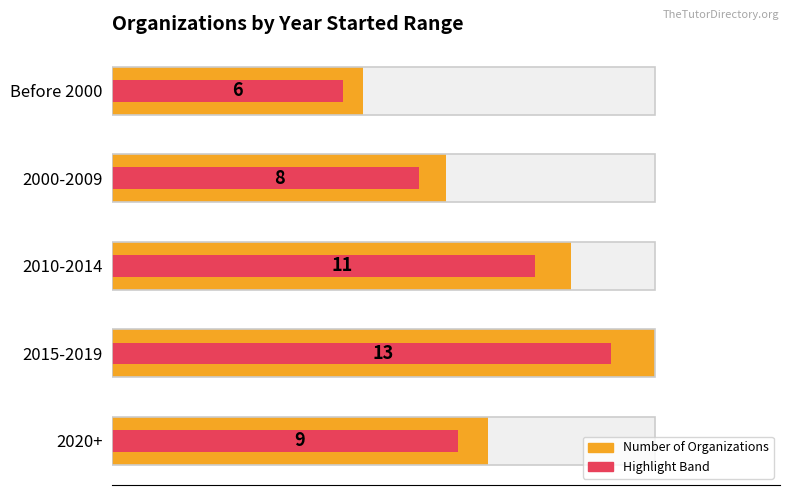

Rank the series by their maximum value, from lowest to highest.

Count (highlight), Count